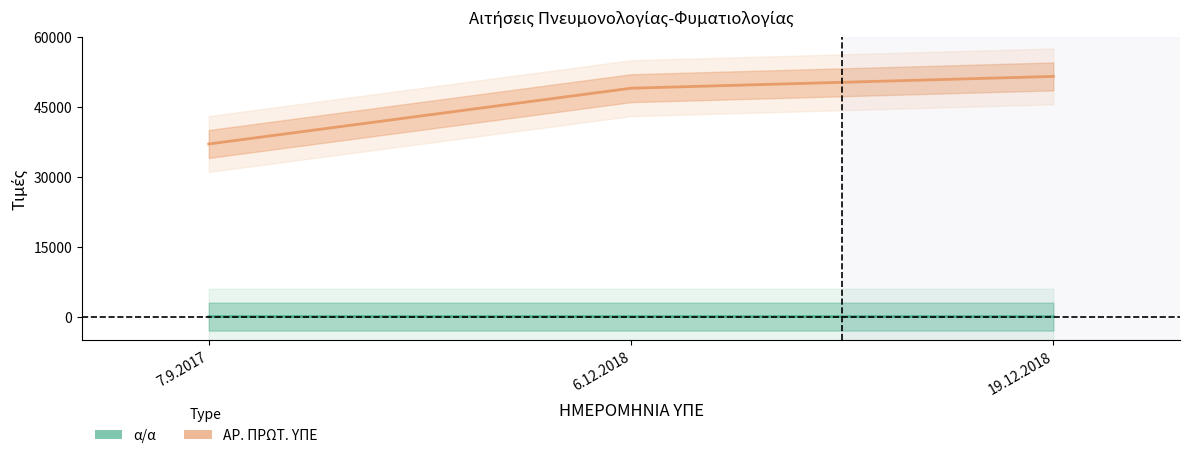

At how many categories does at least one series exceed 23740?

3